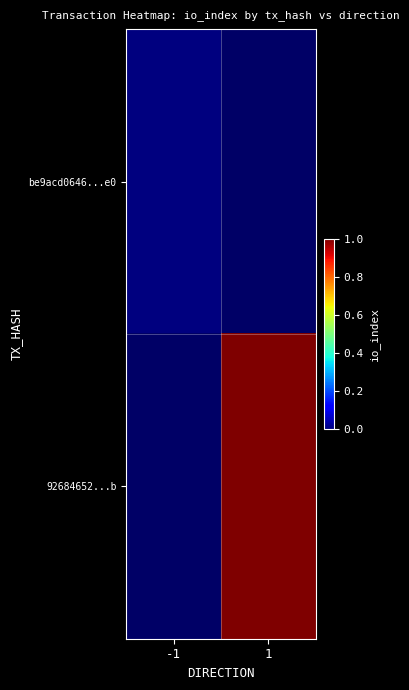

The 92684652...b series shows 1.7 at 1. True or false?

False